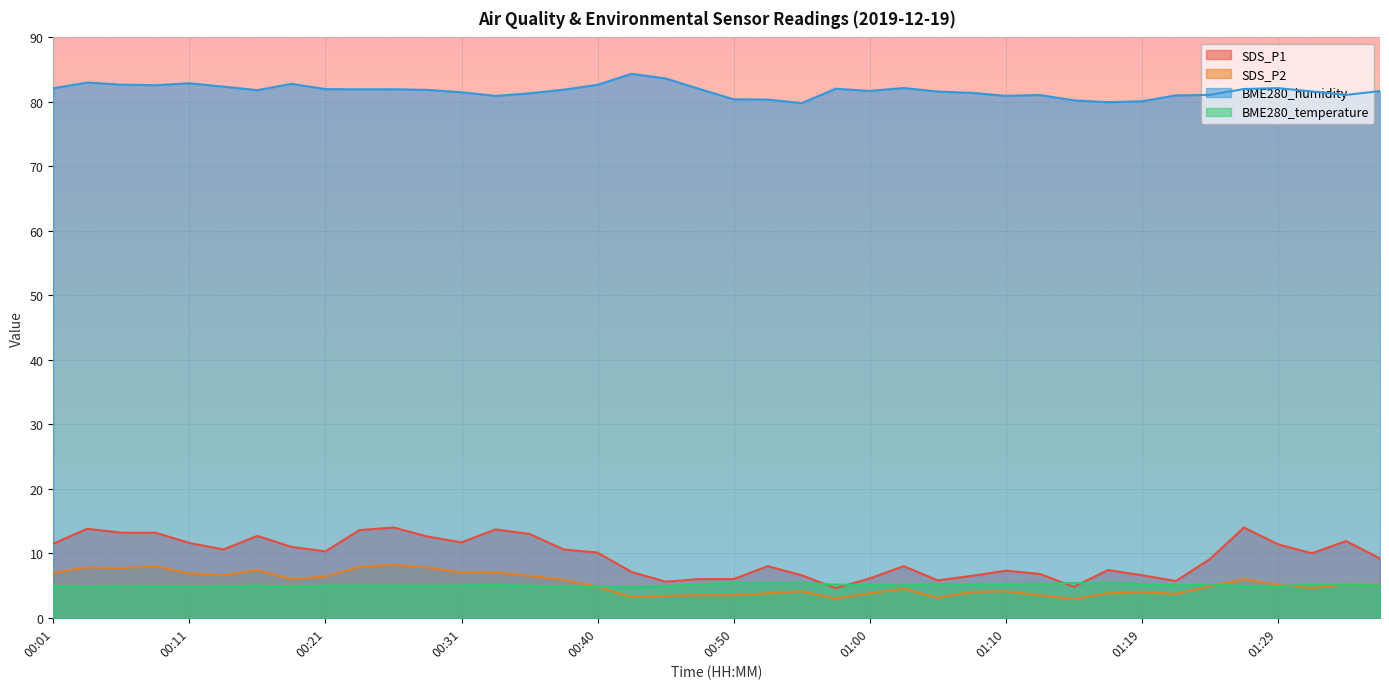

True or false: SDS_P1 has a value of 4.2 at 01:29.

False